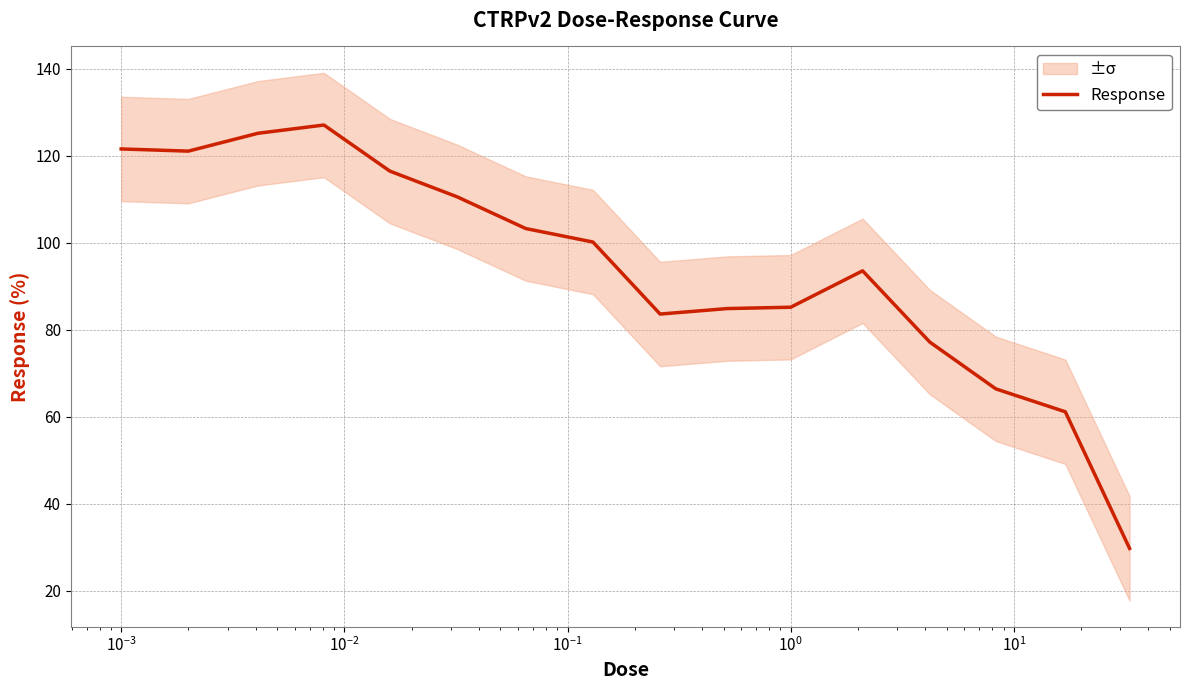

How many data points are above 100?

8